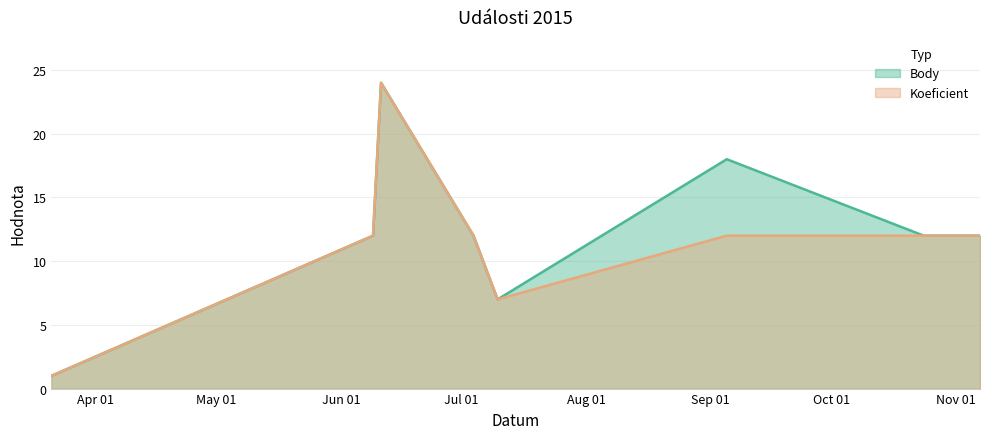

At how many categories does at least one series exceed 19?

1